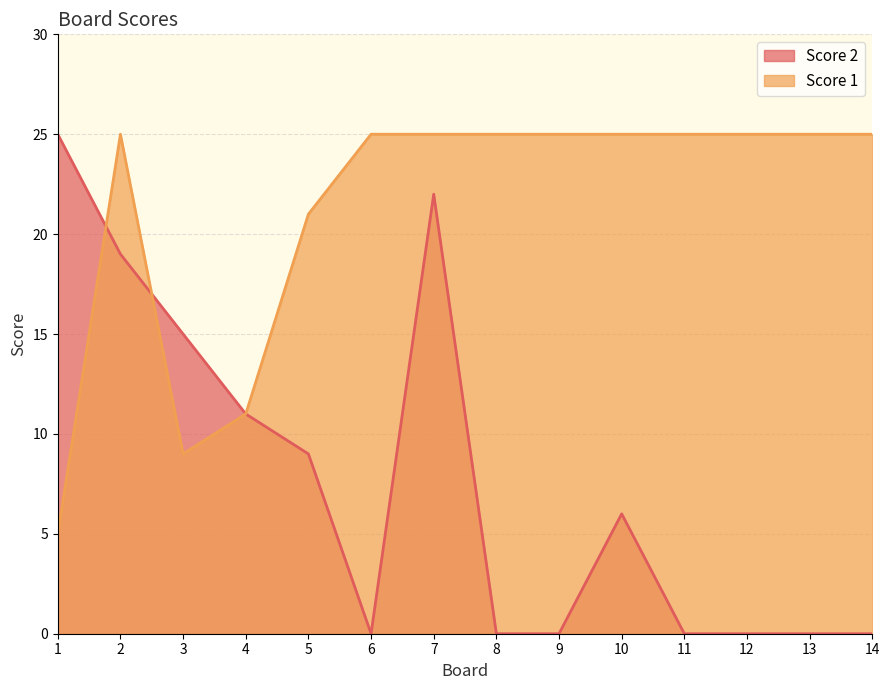

True or false: Score 1 has a value of 7 at 12.

False